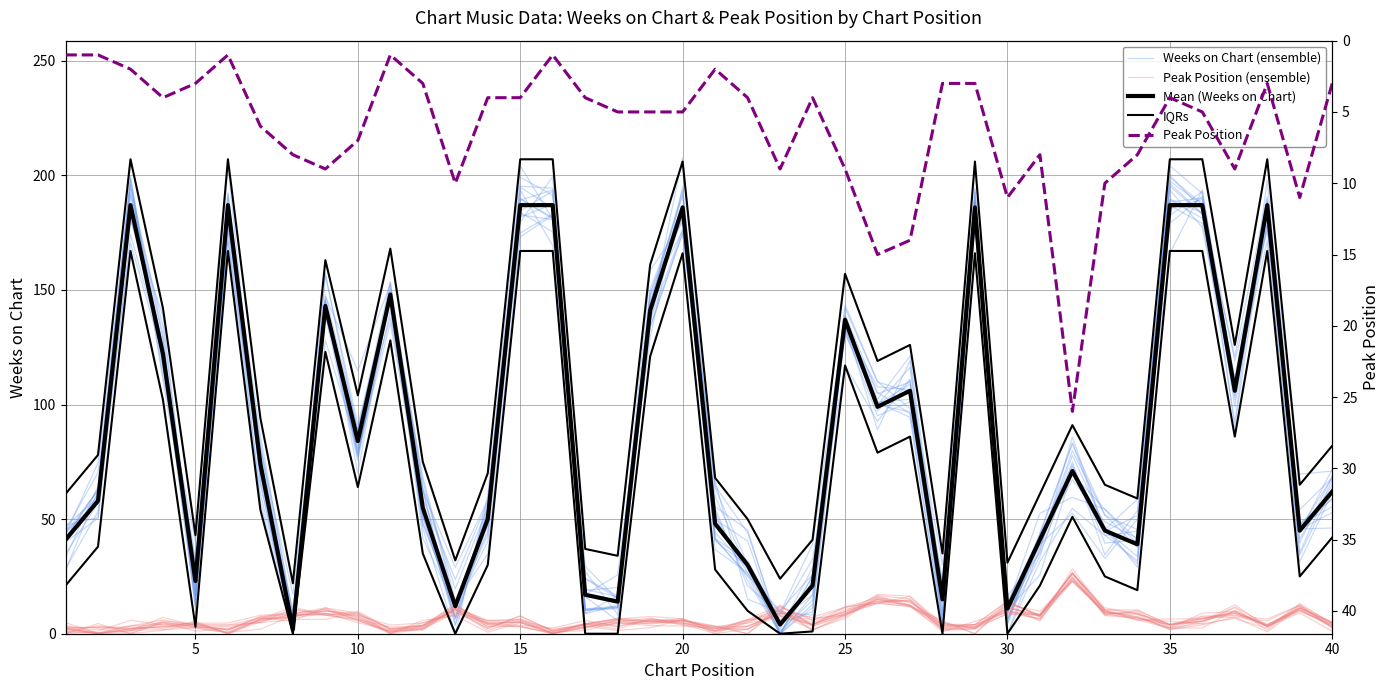

Which series changed the most between 21 and 24?

Mean (Weeks on Chart)